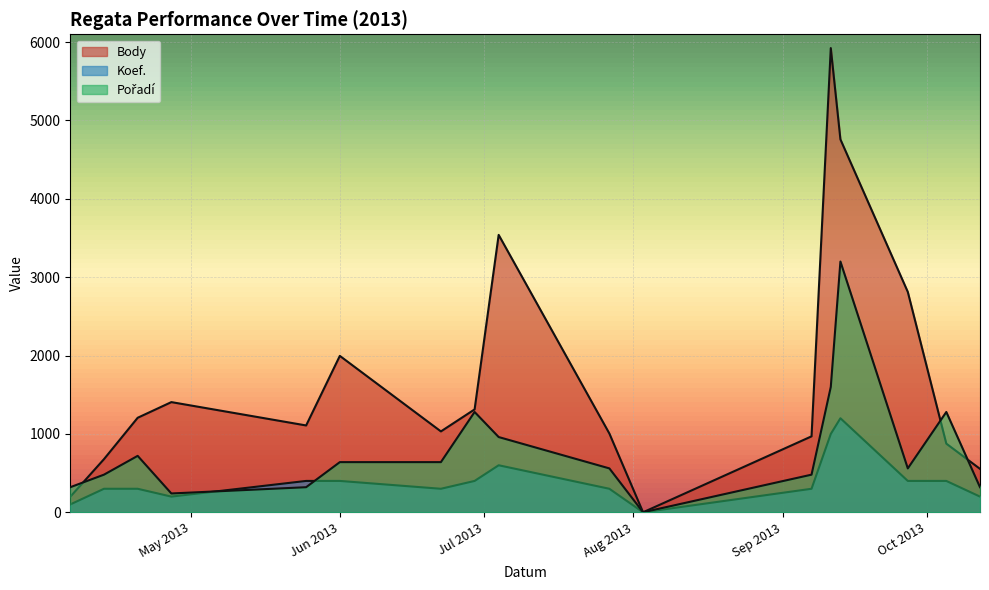

How many lines are shown in the chart?

3